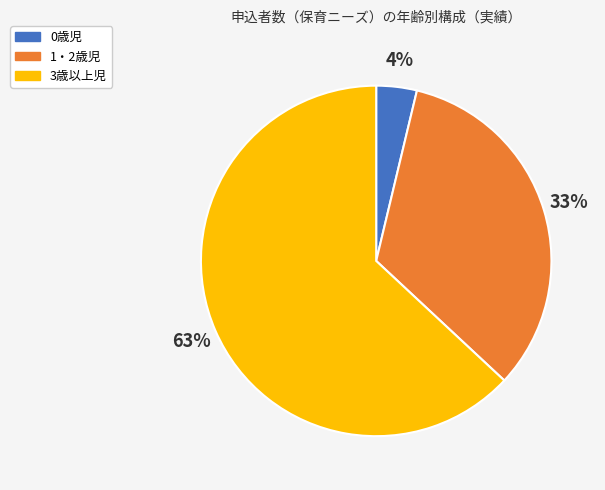

Which category accounts for the majority?

3歳以上児